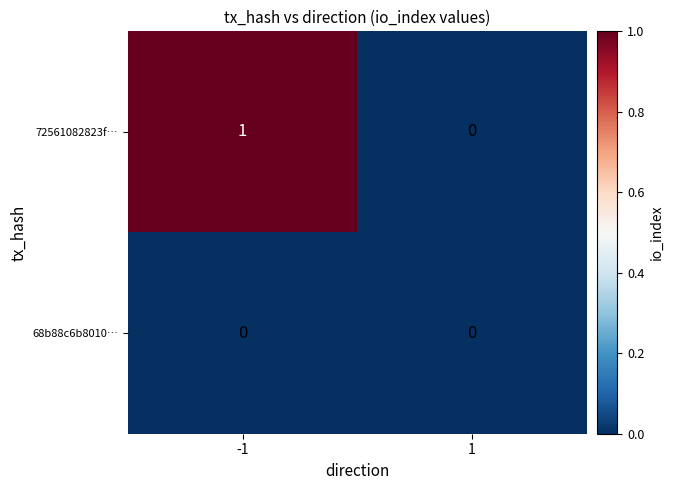

Reading left to right, transcribe all the data shown in this chart.

72561082823f…: -1=1	1=0
68b88c6b8010…: -1=0	1=0